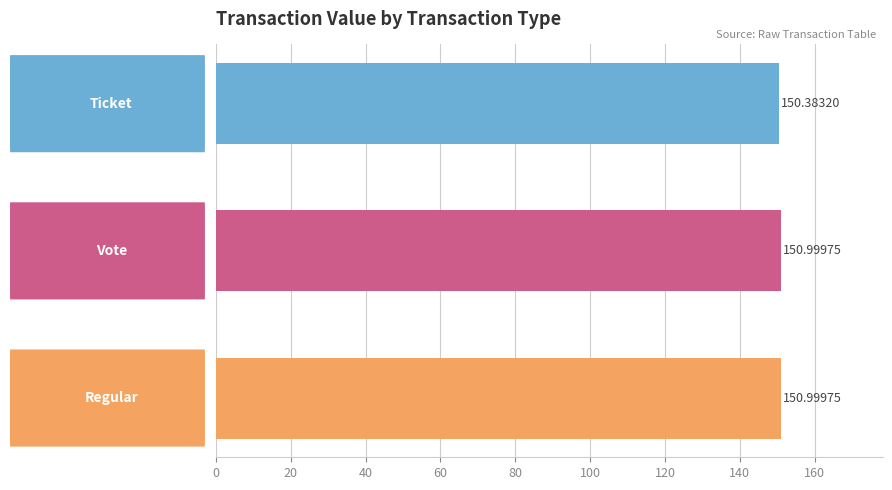

What is the average value?

150.8